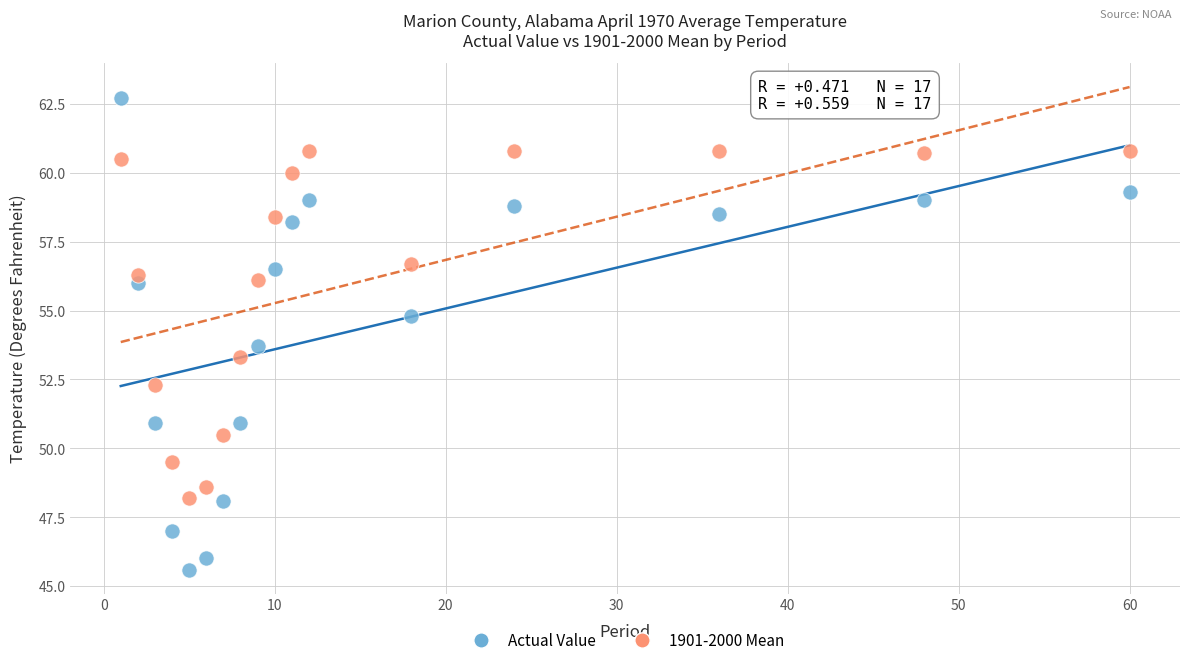

Across all data points, what is the range of X values (max minus min)?

59.0